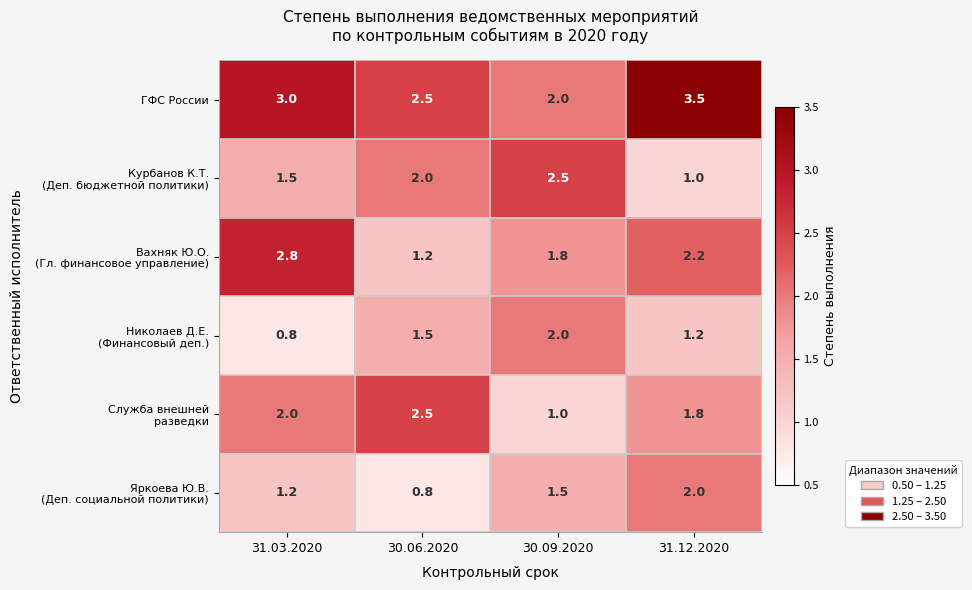

How many ГФС России values are between 2 and 3?

3